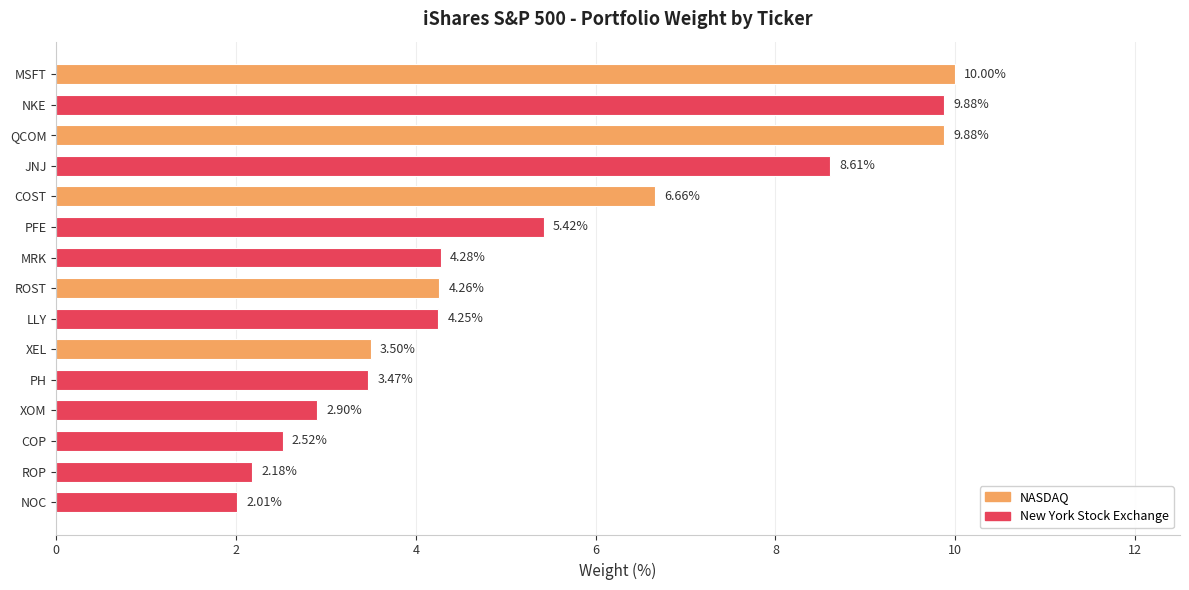

Which has a higher value, NOC or XOM?

XOM